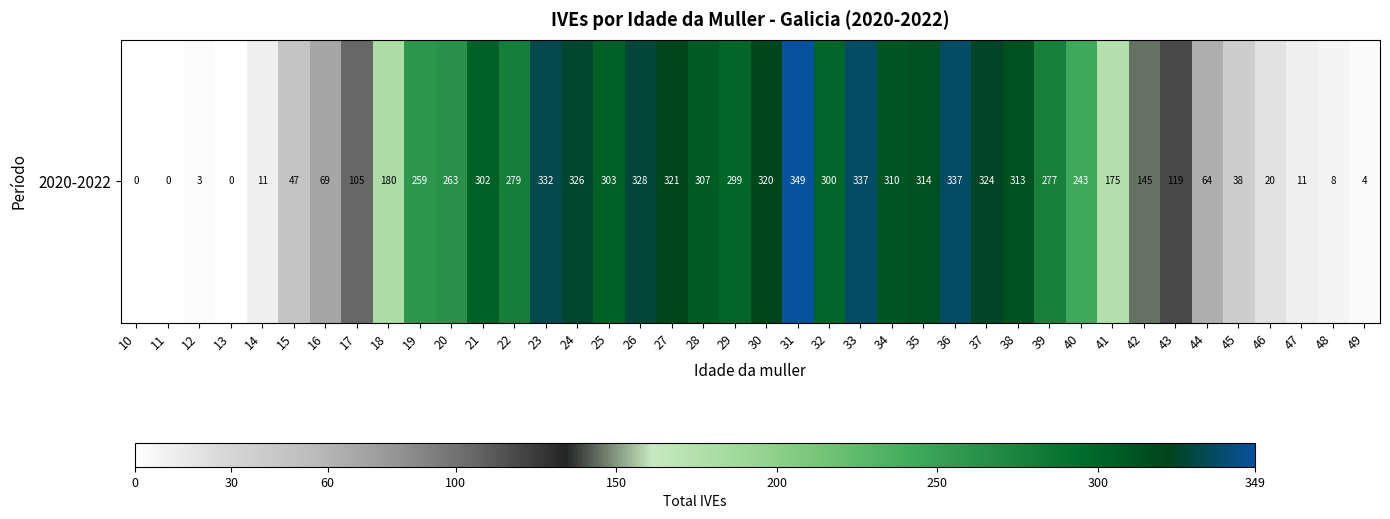

List the labels in order of value, smallest first.

10, 11, 13, 12, 49, 48, 14, 47, 46, 45, 15, 44, 16, 17, 43, 42, 41, 18, 40, 19, 20, 39, 22, 29, 32, 21, 25, 28, 34, 38, 35, 30, 27, 37, 24, 26, 23, 33, 36, 31